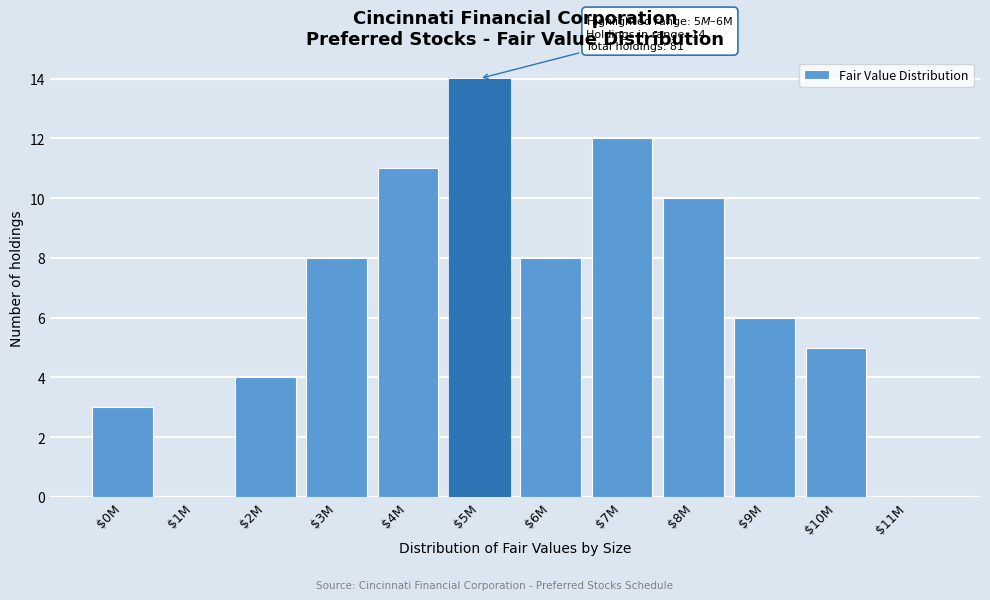

What is the maximum value shown in the chart?

14